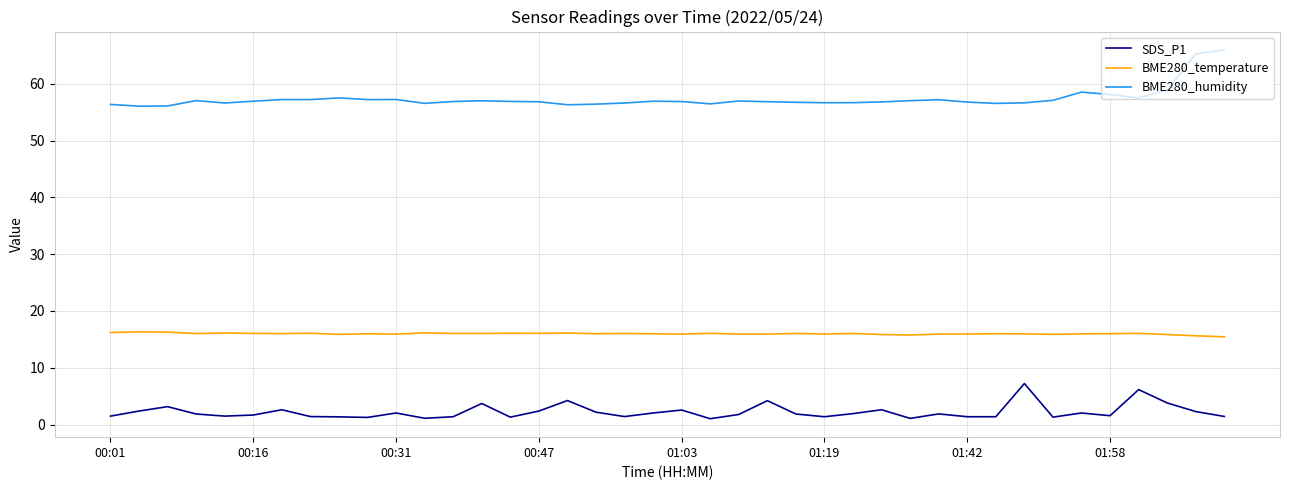

Which series has the largest total across all categories?

BME280_humidity